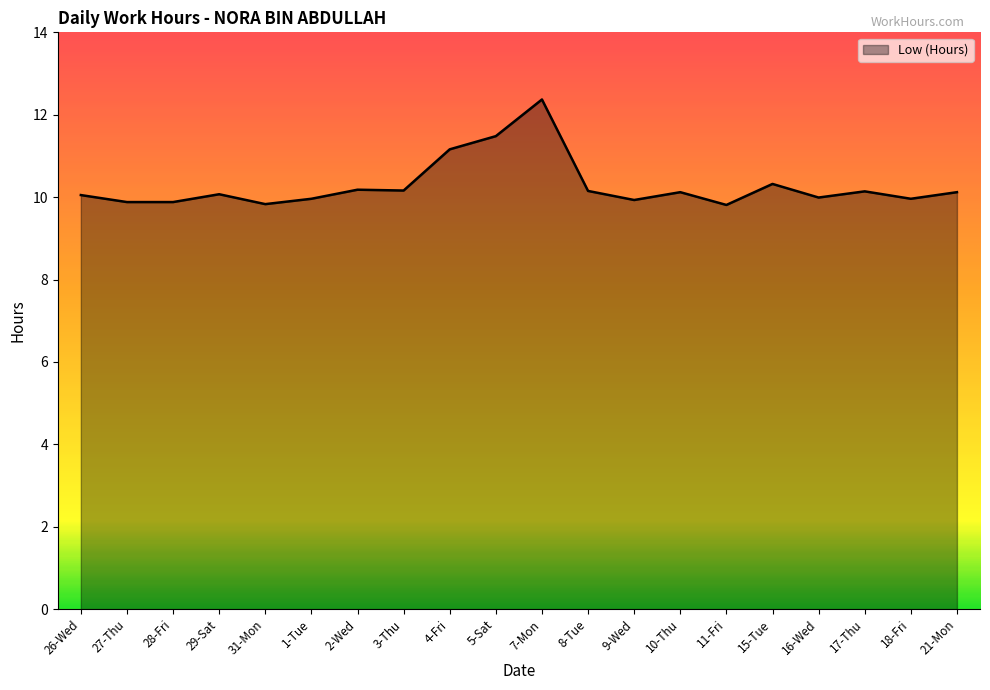

How many lines are shown in the chart?

1